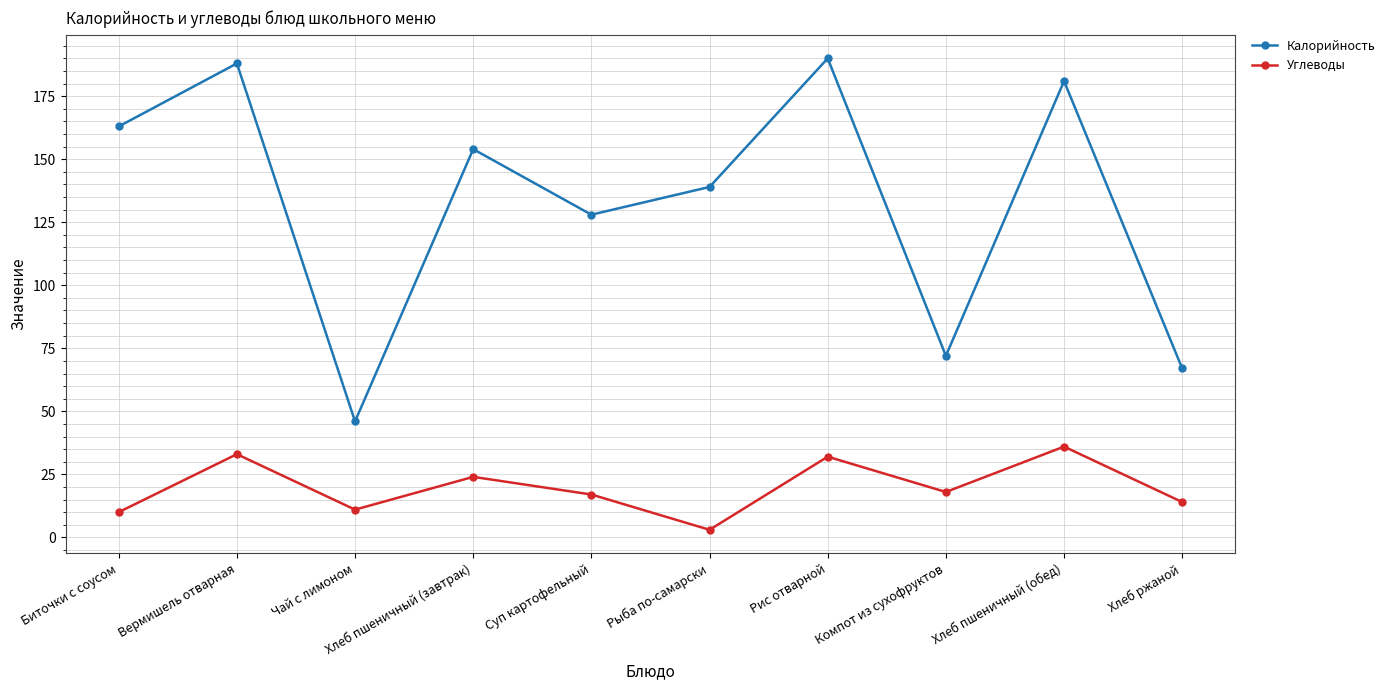

What is the value of the Углеводы point at the 10th from the left?

14